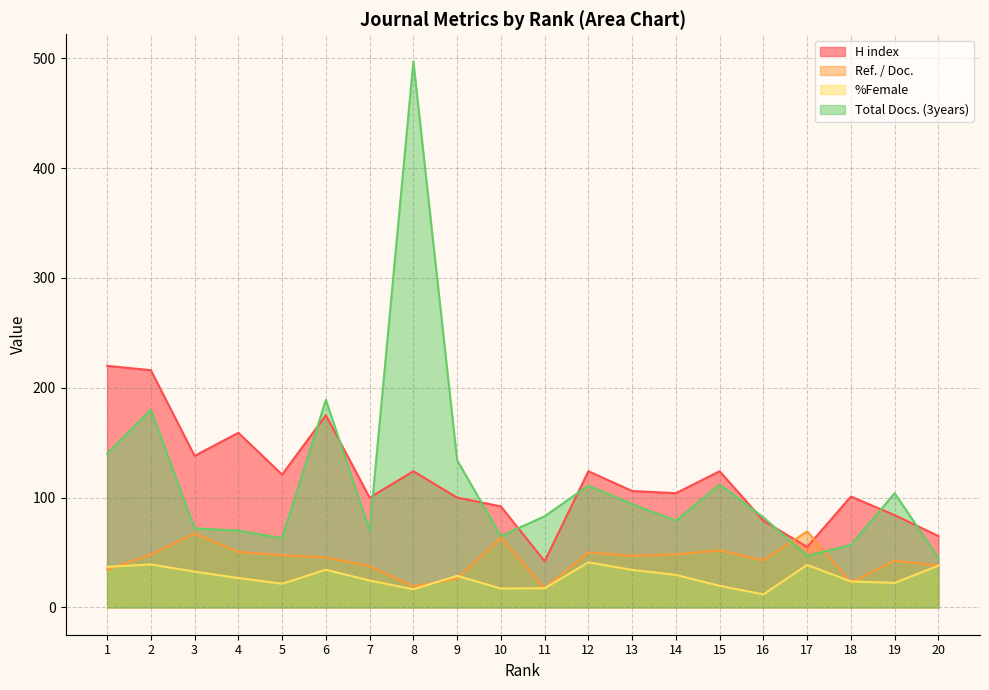

What is the total value across all series at 2?

483.3